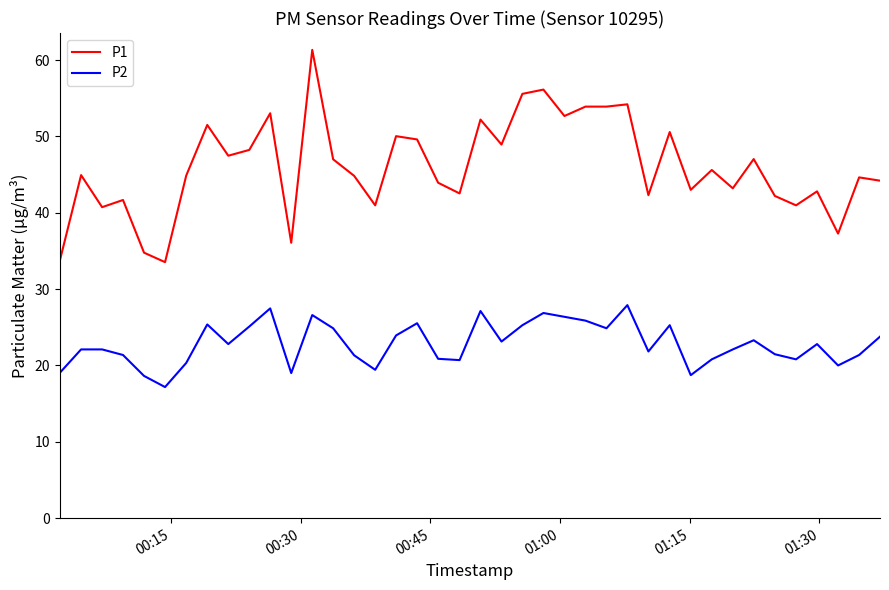

List the series in order of their overall mean, lowest first.

P2, P1